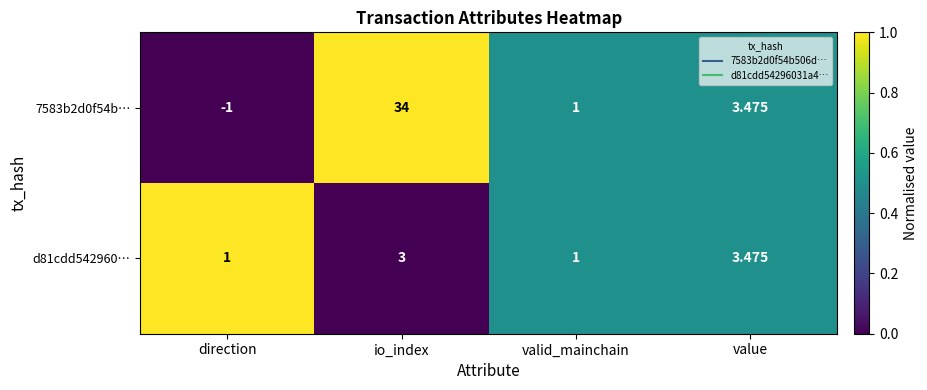

Which series has the largest range (max minus min)?

7583b2d0f54b…